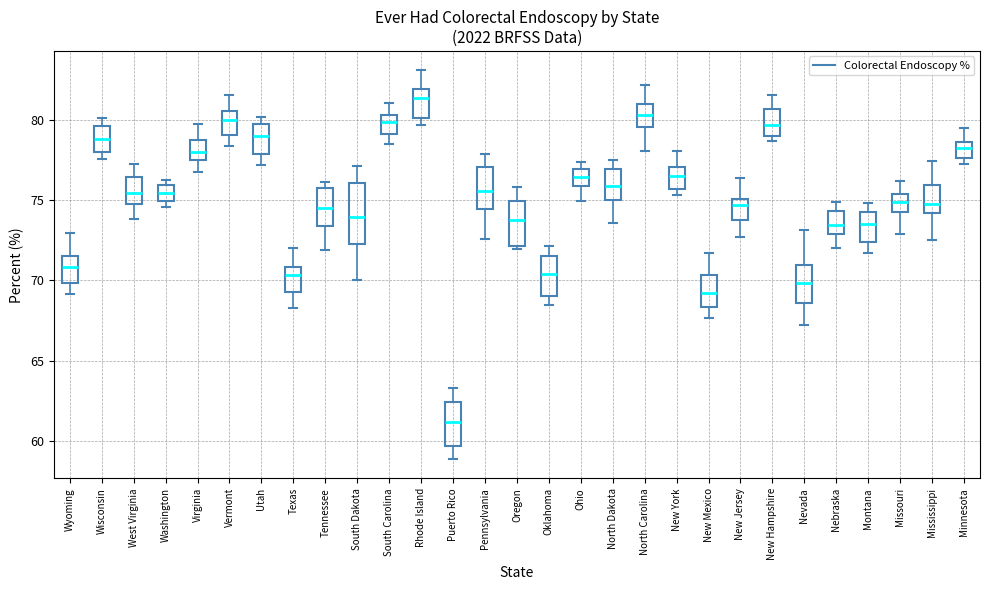

Reading left to right, read every box against the y-axis: the position of its median line, the range the box covers, and the ends of its whiskers. The values are not printed on the chart, so give them approximately, as read against the axis.

Wyoming: median 71.0, box 70.0 to 71.5, whiskers 69.0 to 73.0
Wisconsin: median 79.0, box 78.0 to 79.5, whiskers 77.5 to 80.0
West Virginia: median 75.5, box 75.0 to 76.5, whiskers 74.0 to 77.5
Washington: median 75.5, box 75.0 to 76.0, whiskers 74.5 to 76.5
Virginia: median 78.0, box 77.5 to 78.5, whiskers 76.5 to 79.5
Vermont: median 80.0, box 79.0 to 80.5, whiskers 78.5 to 81.5
Utah: median 79.0, box 78.0 to 80.0, whiskers 77.0 to 80.0 (just above the box's upper edge)
Texas: median 70.5, box 69.5 to 71.0, whiskers 68.5 to 72.0
Tennessee: median 74.5, box 73.5 to 75.5, whiskers 72.0 to 76.0
South Dakota: median 74.0, box 72.5 to 76.0, whiskers 70.0 to 77.0
South Carolina: median 80.0, box 79.0 to 80.5, whiskers 78.5 to 81.0
Rhode Island: median 81.5, box 80.0 to 82.0, whiskers 79.5 to 83.0
Puerto Rico: median 61.0, box 59.5 to 62.5, whiskers 59.0 to 63.5
Pennsylvania: median 75.5, box 74.5 to 77.0, whiskers 72.5 to 78.0
Oregon: median 74.0, box 72.0 to 75.0, whiskers 72.0 (just below the box's lower edge) to 76.0
Oklahoma: median 70.5, box 69.0 to 71.5, whiskers 68.5 to 72.0
Ohio: median 76.5, box 76.0 to 77.0, whiskers 75.0 to 77.5
North Dakota: median 76.0, box 75.0 to 77.0, whiskers 73.5 to 77.5
North Carolina: median 80.5, box 79.5 to 81.0, whiskers 78.0 to 82.0
New York: median 76.5, box 75.5 to 77.0, whiskers 75.5 (just below the box's lower edge) to 78.0
New Mexico: median 69.0, box 68.5 to 70.5, whiskers 67.5 to 71.5
New Jersey: median 74.5, box 74.0 to 75.0, whiskers 72.5 to 76.5
New Hampshire: median 79.5, box 79.0 to 80.5, whiskers 78.5 to 81.5
Nevada: median 70.0, box 68.5 to 71.0, whiskers 67.0 to 73.0
Nebraska: median 73.5, box 73.0 to 74.5, whiskers 72.0 to 75.0
Montana: median 73.5, box 72.5 to 74.0, whiskers 71.5 to 75.0
Missouri: median 75.0, box 74.5 to 75.5, whiskers 73.0 to 76.0
Mississippi: median 75.0, box 74.0 to 76.0, whiskers 72.5 to 77.5
Minnesota: median 78.0, box 77.5 to 78.5, whiskers 77.0 to 79.5